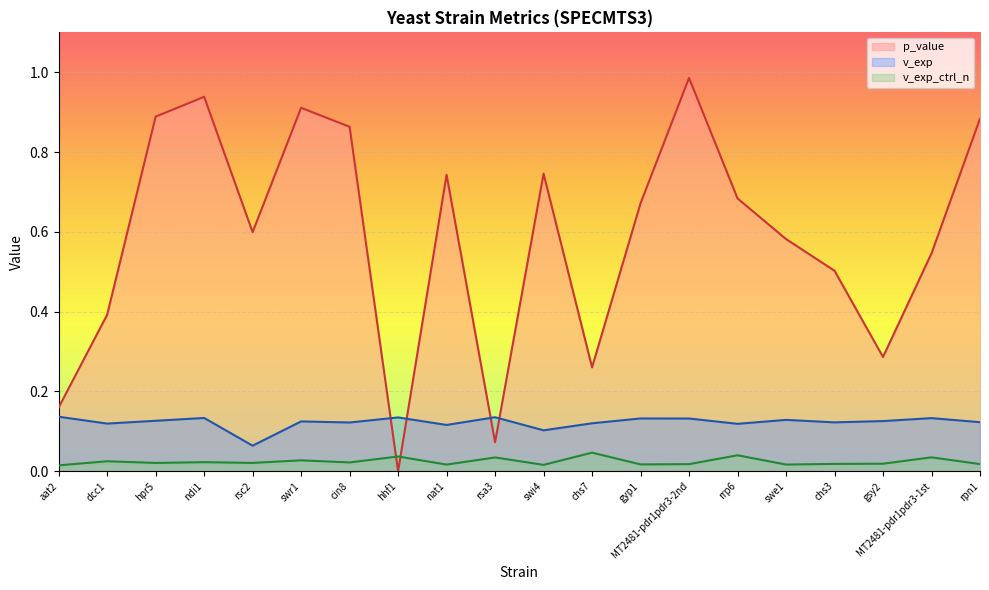

How many intersections are there between p_value and v_exp_ctrl_n?

2